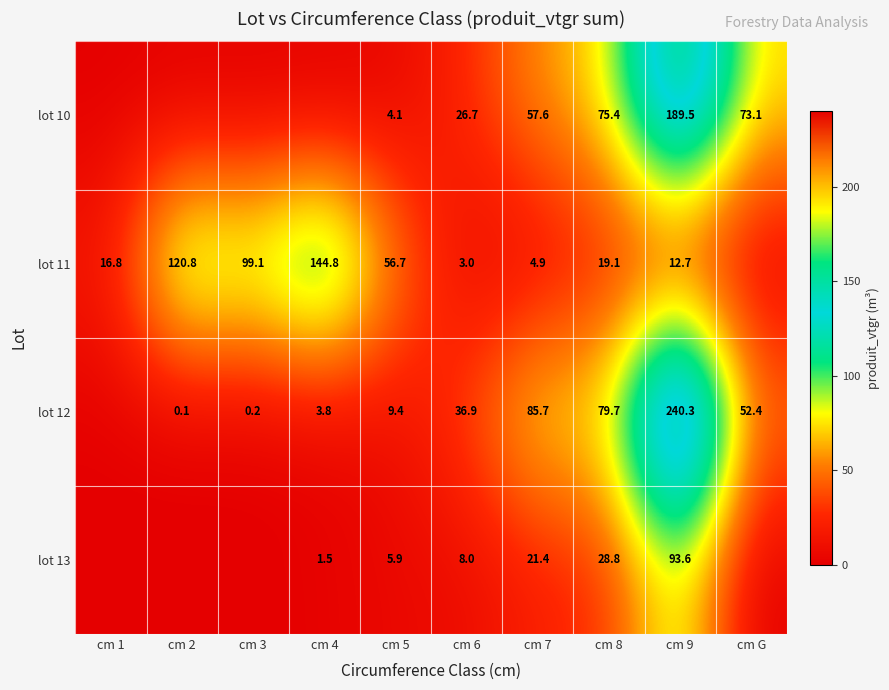

Which series changed the most between cm 5 and cm 6?

lot 11